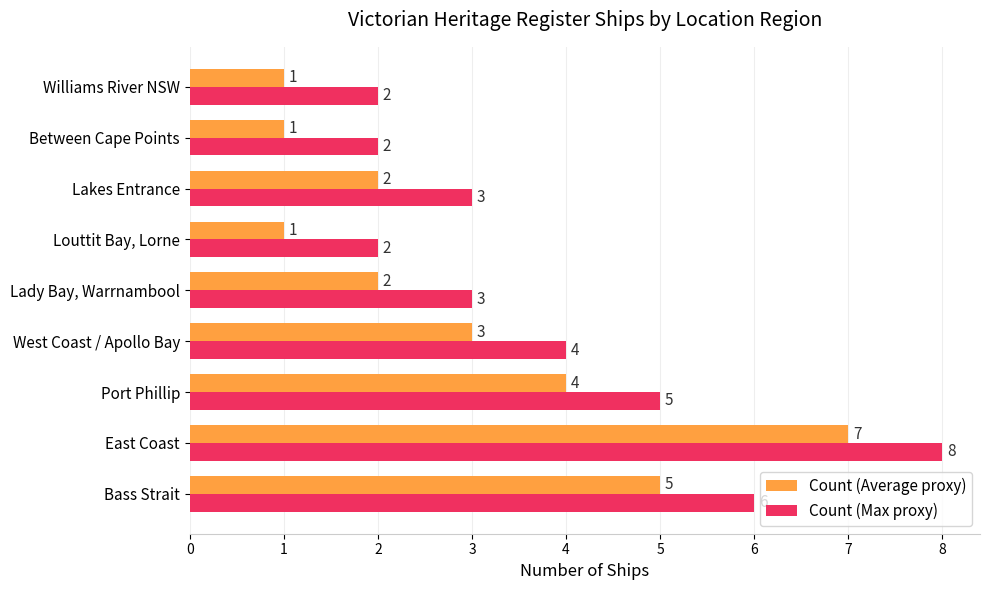

How many values in the Count (Max proxy) series are below 3?

3